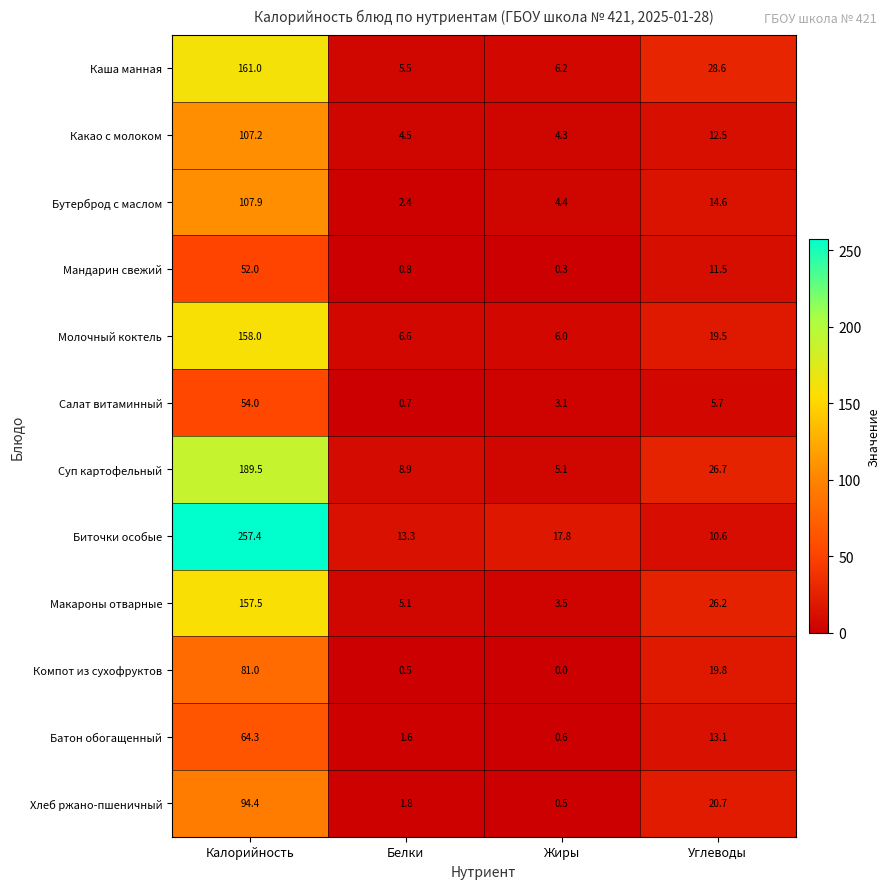

What is the total value across all series at Жиры?

51.8